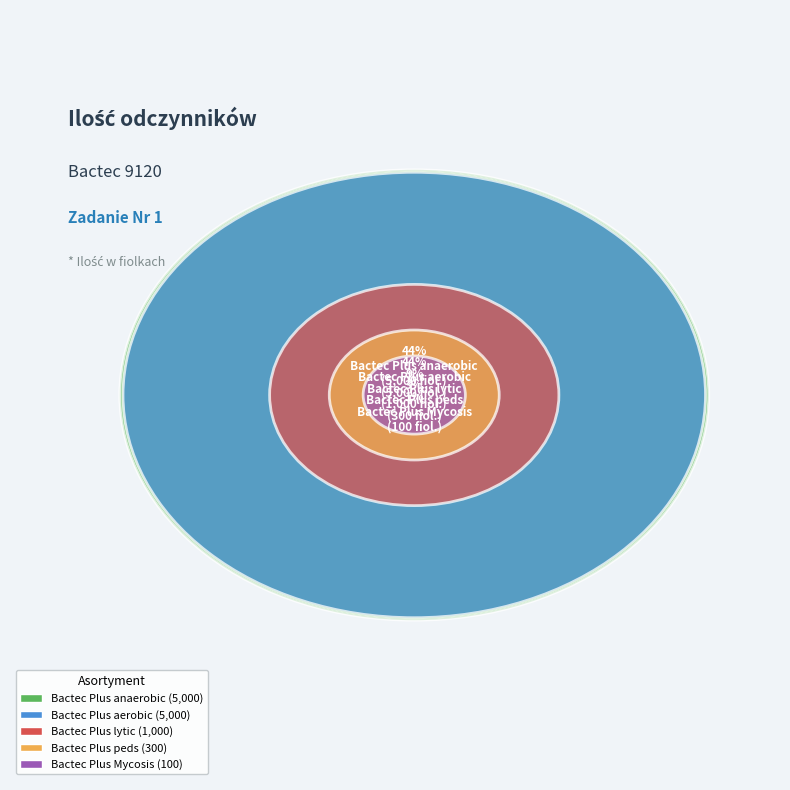

Rank the categories by value from lowest to highest.

Bactec Plus Mycosis, Bactec Plus peds, Bactec Plus lytic, Bactec Plus aerobic, Bactec Plus anaerobic